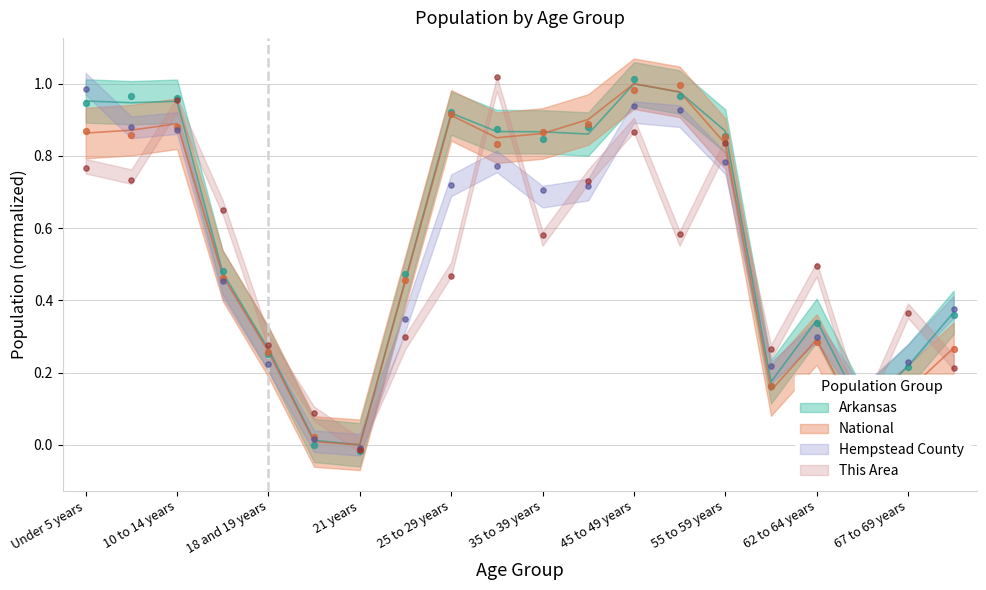

What is the total value across all series at 25 to 29 years?

3.0